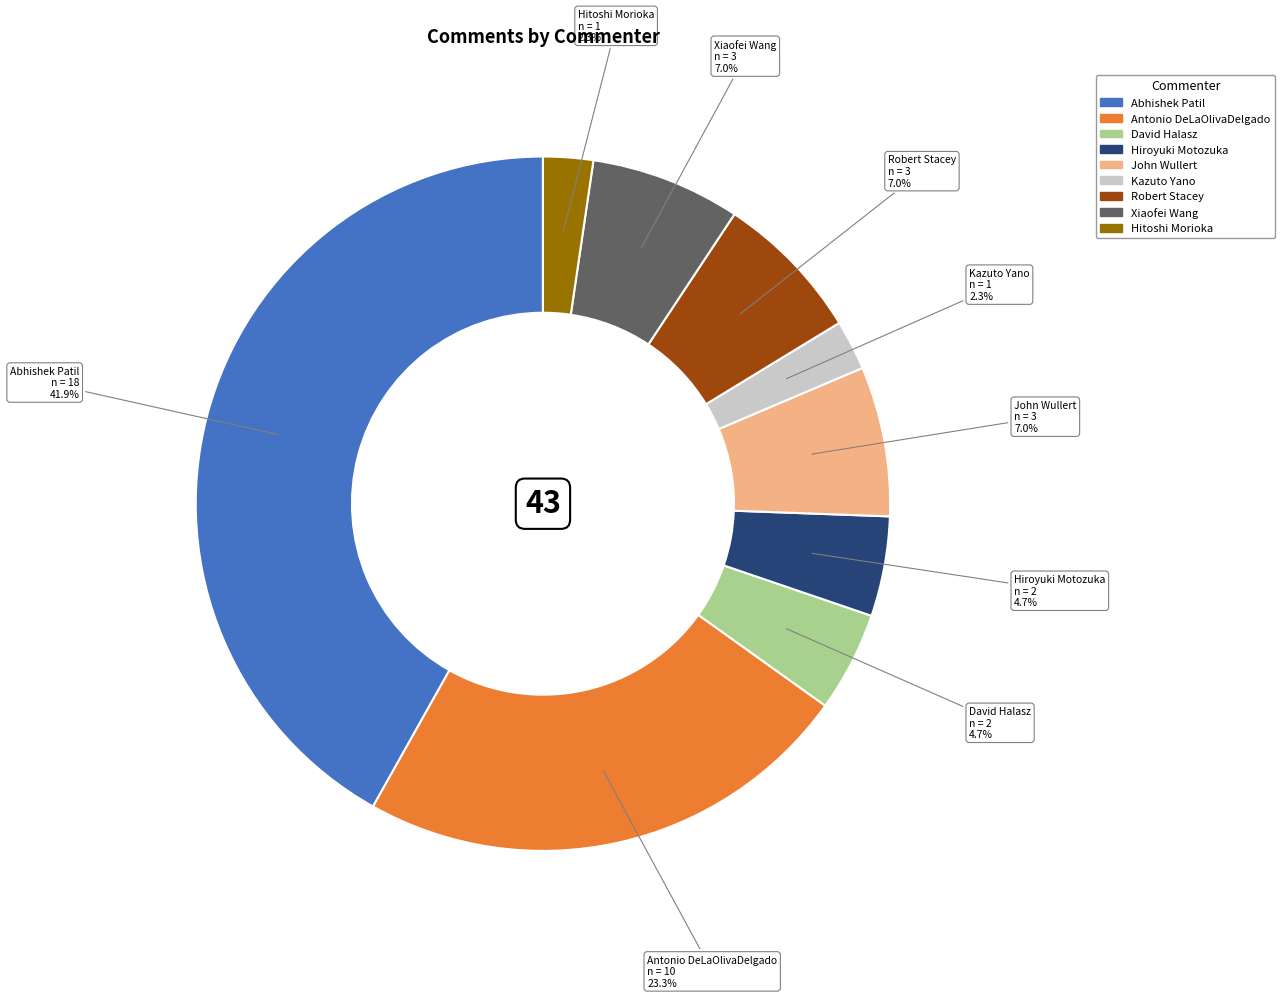

To the nearest percent, what portion does Xiaofei Wang represent?

7%